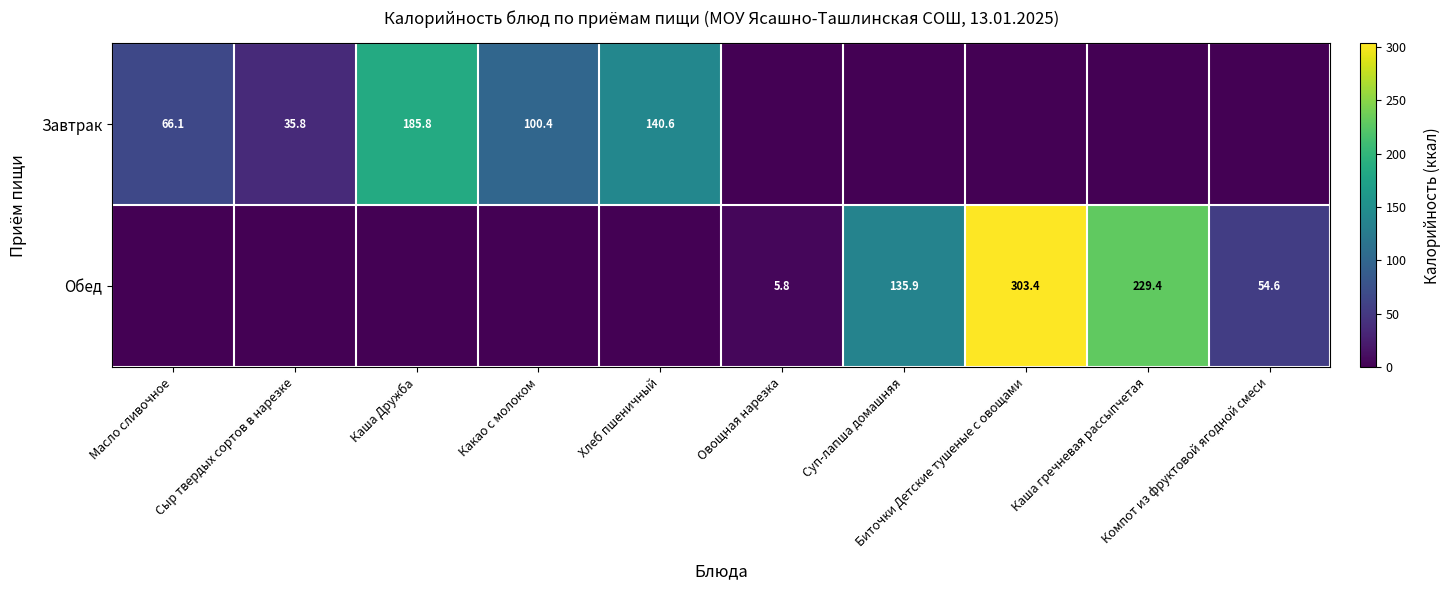

Is it true that Завтрак equals 113.5 at Суп-лапша домашняя?

False